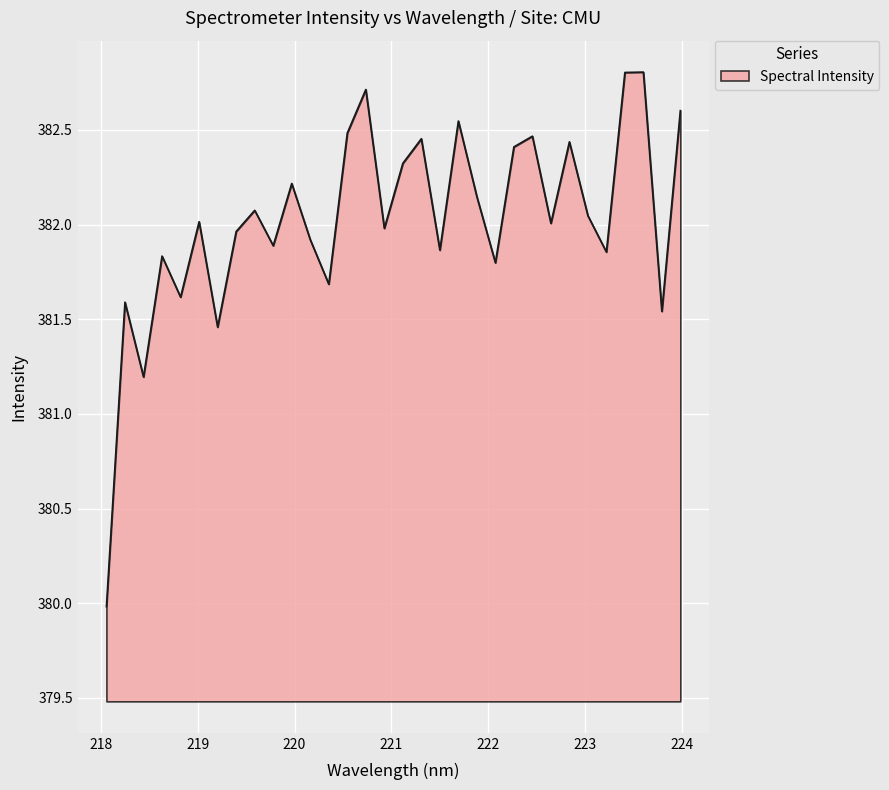

What is the smallest value displayed?

380.0